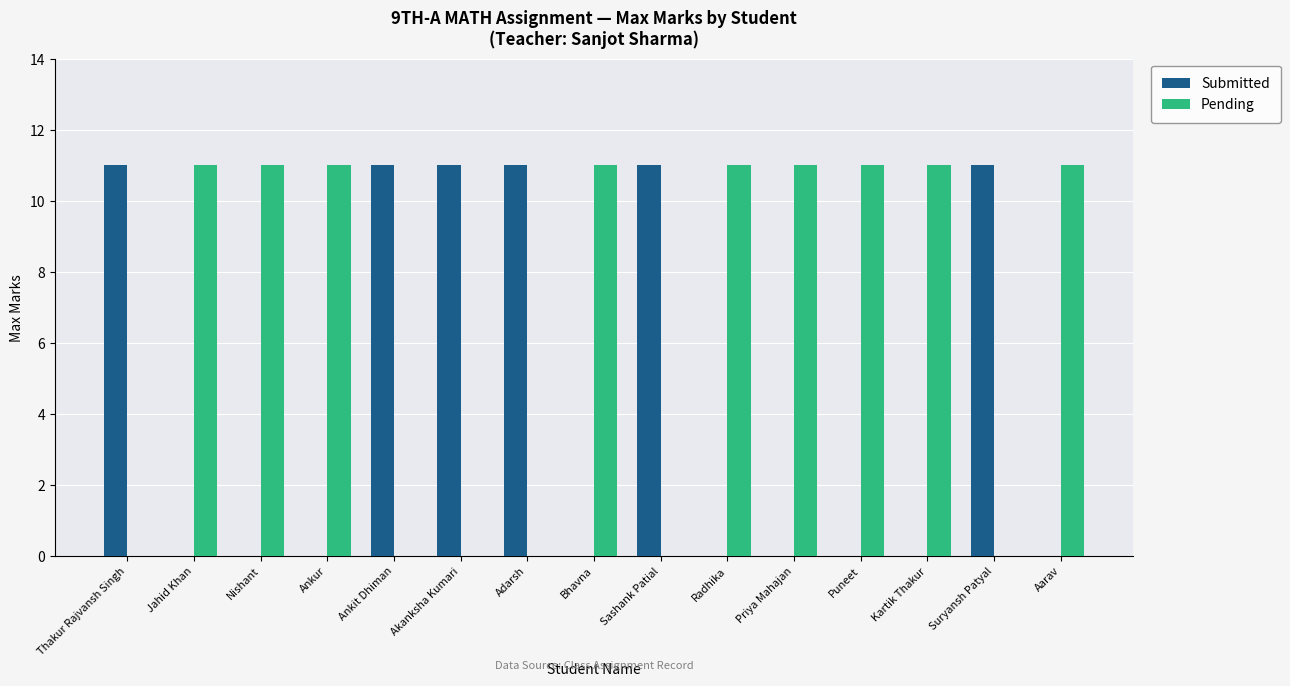

What is the sum of the Submitted values at Jahid Khan and Suryansh Patyal?

11